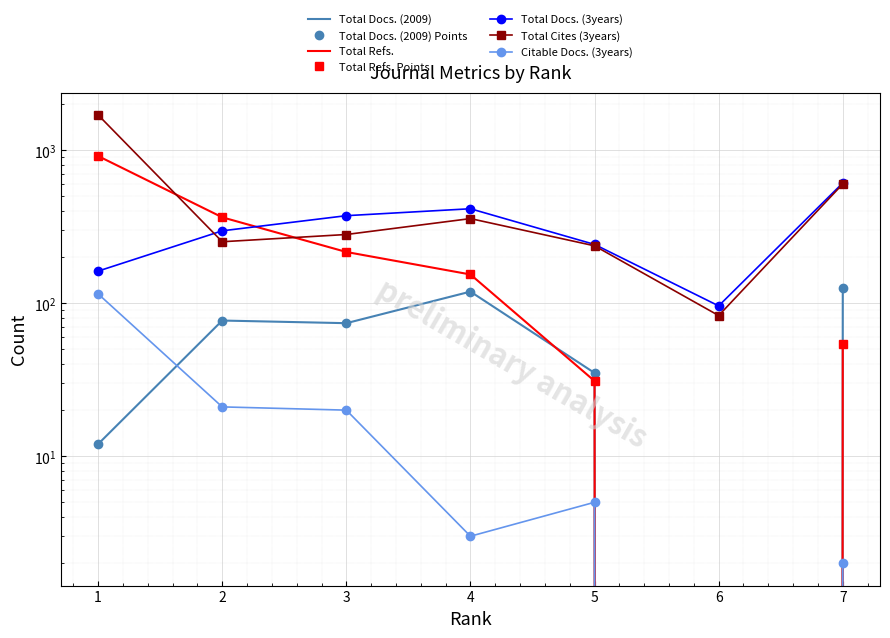

At which category does Citable Docs. (3years) reach its first local valley?

4